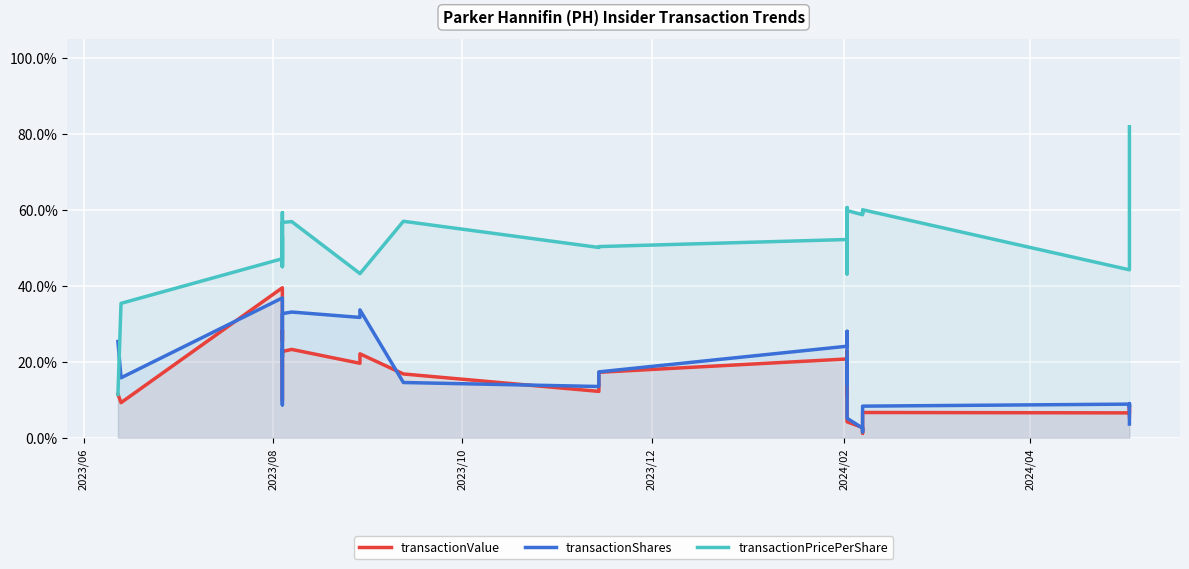

How many interior local peaks does the transactionPricePerShare series have?

13